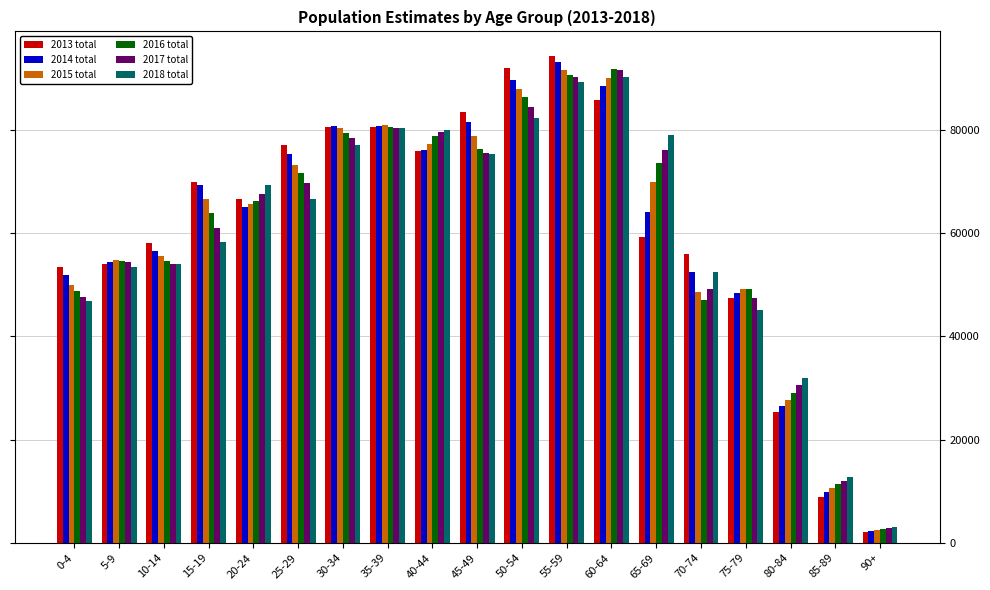

At how many categories does at least one series exceed 41067?

16